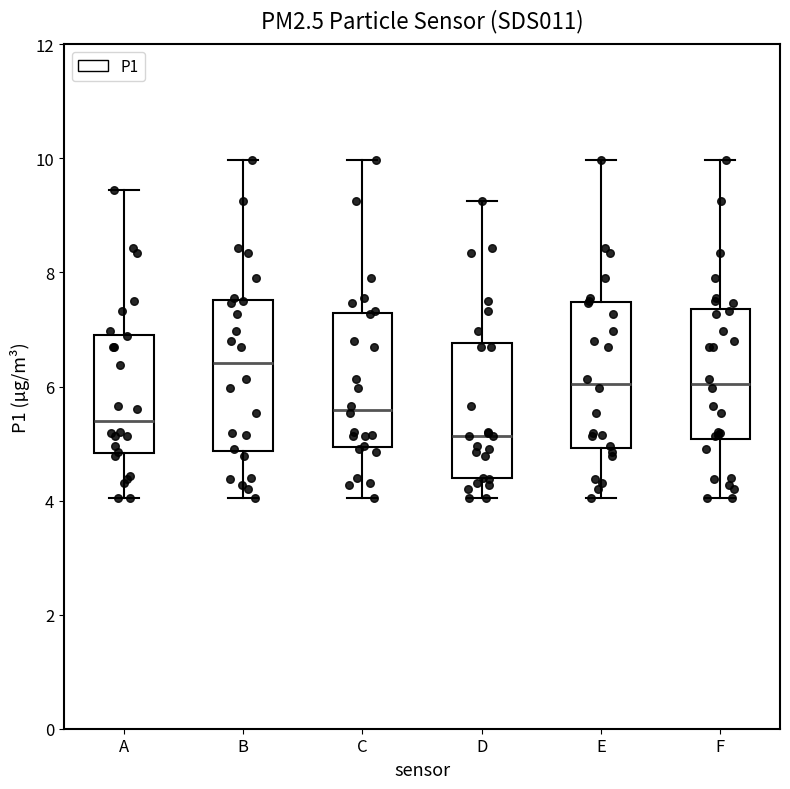

Reading left to right, transcribe this box plot: for each box, give where its median line is, the range the box spans, and where its two whiskers end, as read against the y-axis. The values are not printed on the chart, so give them approximately, as read against the axis.

A: median 5.4, box 4.8 to 7.0, whiskers 4.0 to 9.4
B: median 6.4, box 4.8 to 7.6, whiskers 4.0 to 10.0
C: median 5.6, box 5.0 to 7.2, whiskers 4.0 to 10.0
D: median 5.2, box 4.4 to 6.8, whiskers 4.0 to 9.2
E: median 6.0, box 5.0 to 7.4, whiskers 4.0 to 10.0
F: median 6.0, box 5.0 to 7.4, whiskers 4.0 to 10.0